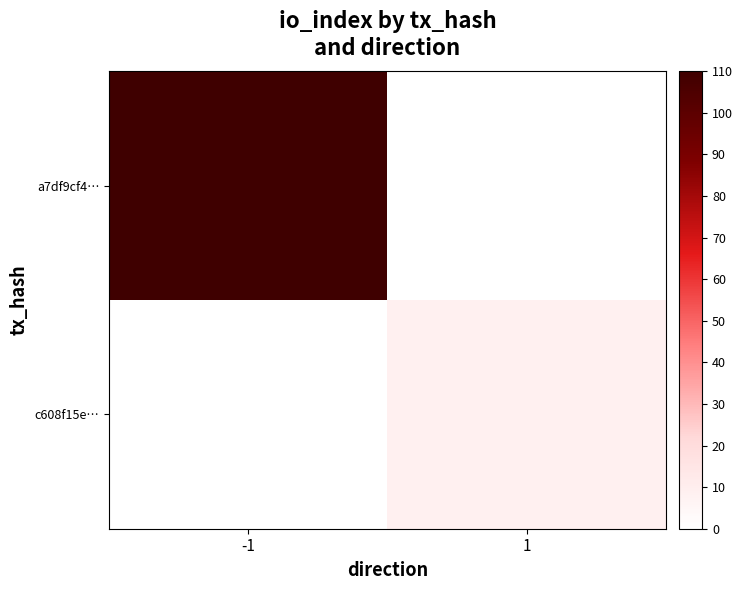

Rank the categories by c608f15e… value from lowest to highest.

-1, 1